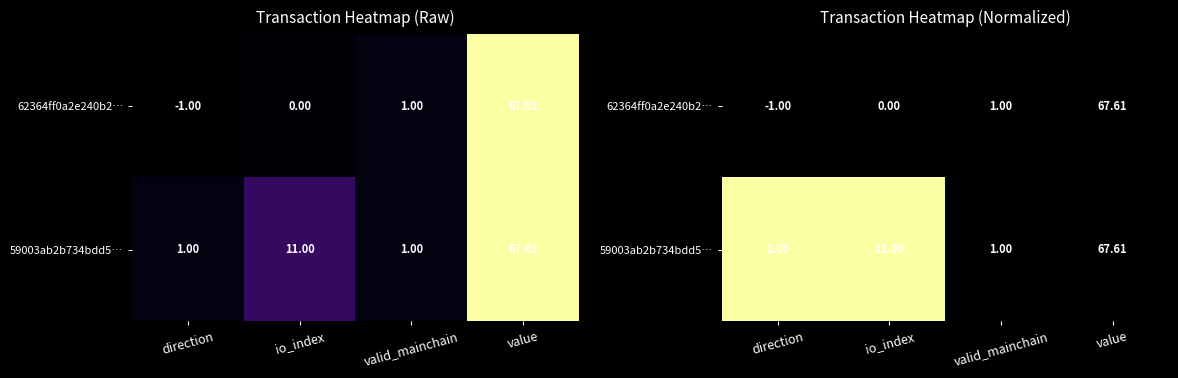

How many categories are shown in the chart?

4